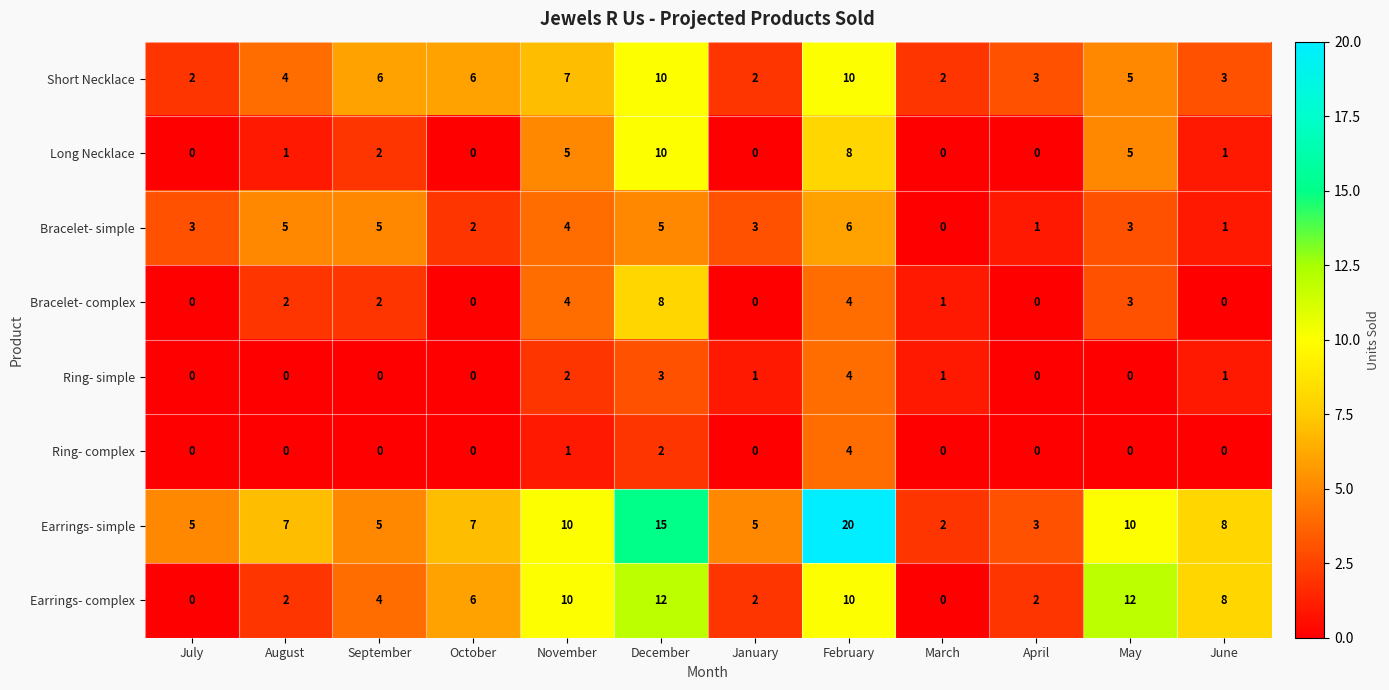

Which category has the highest value across all series?

February